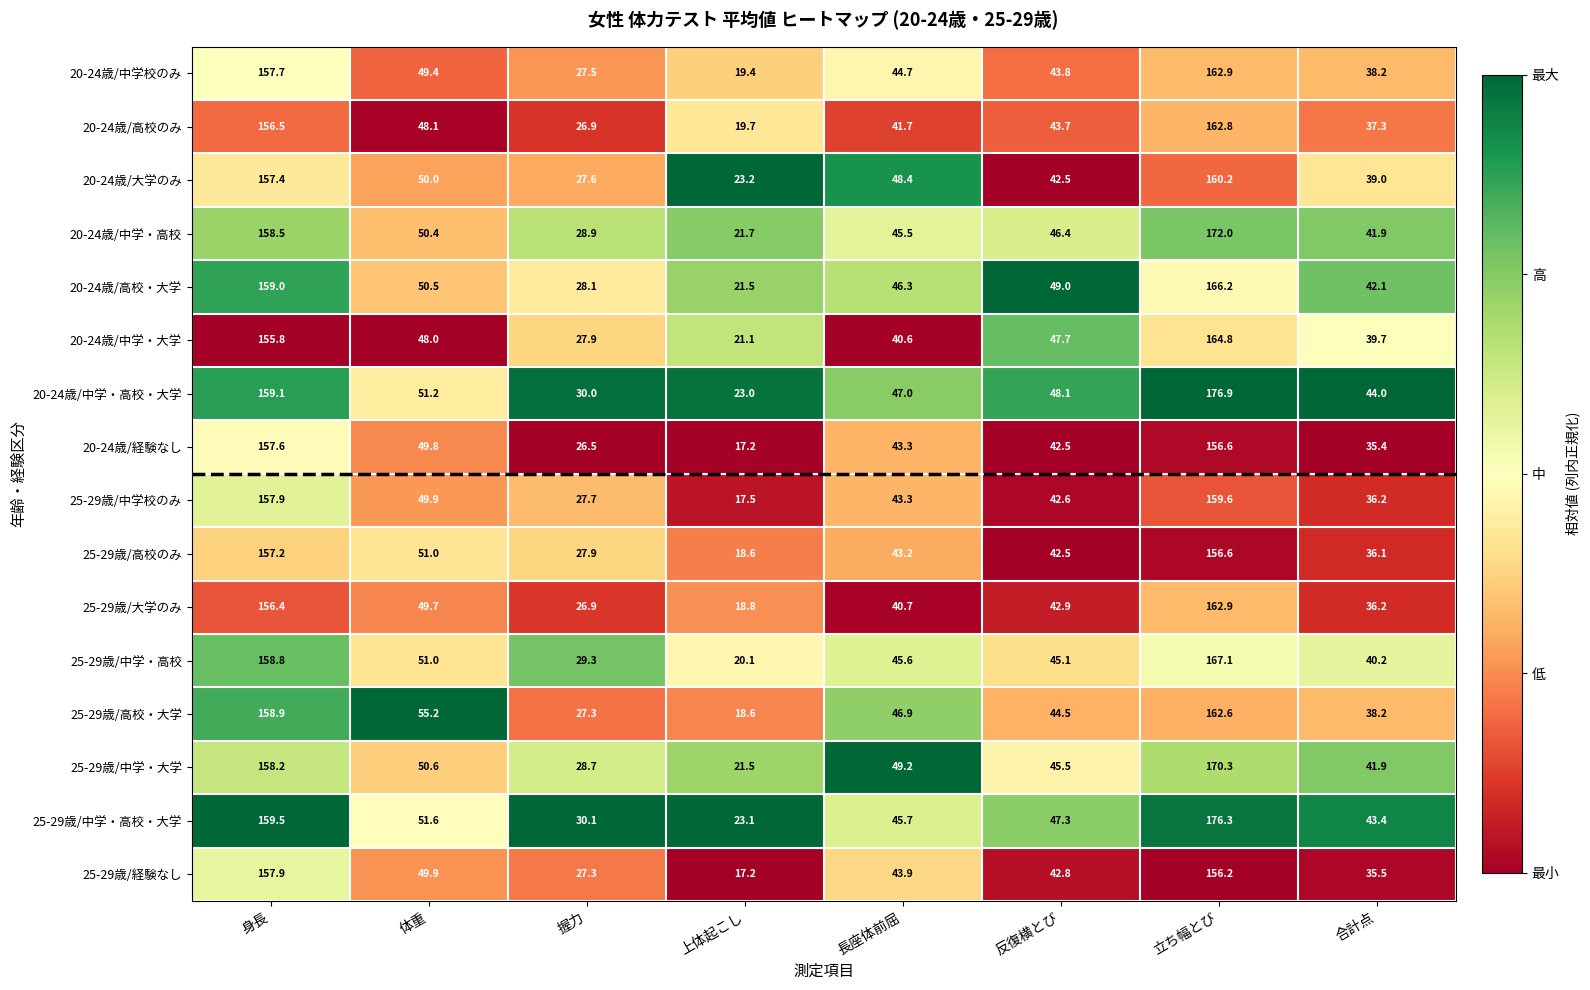

What is the total value across all series at 合計点?

625.3